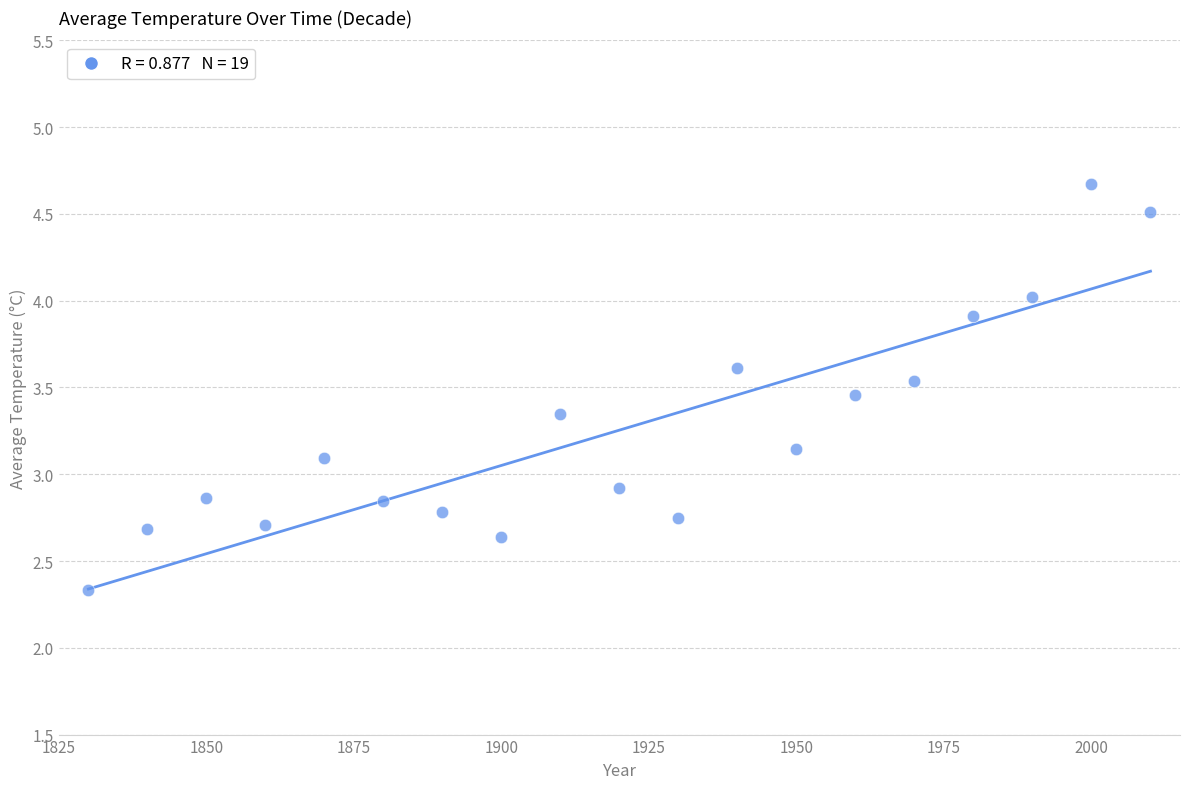

What is the range of X values (max minus min)?

180.0